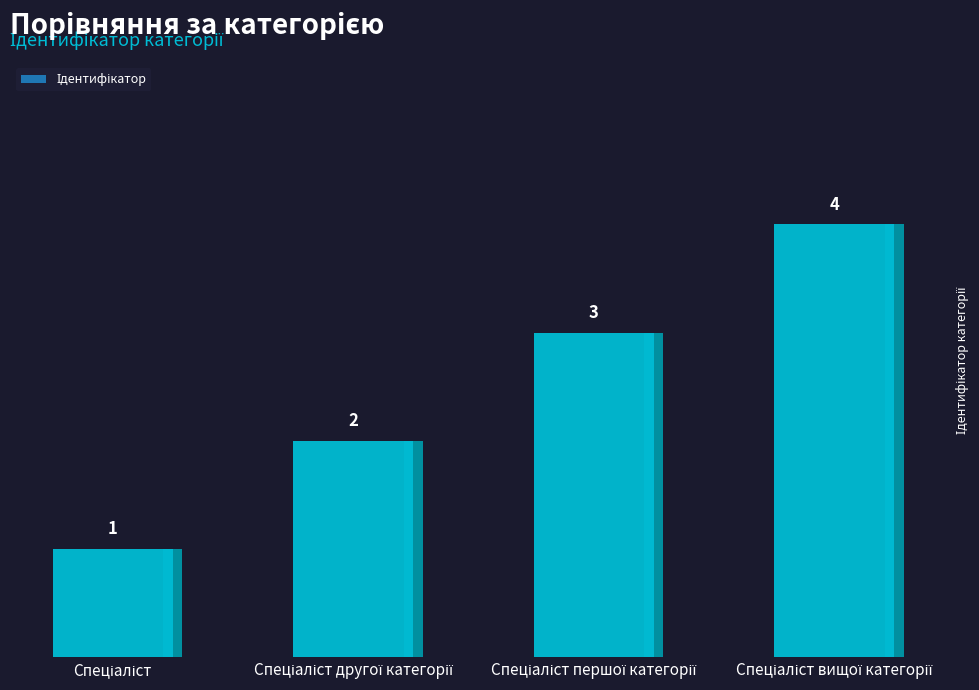

What is the minimum value shown in the chart?

1